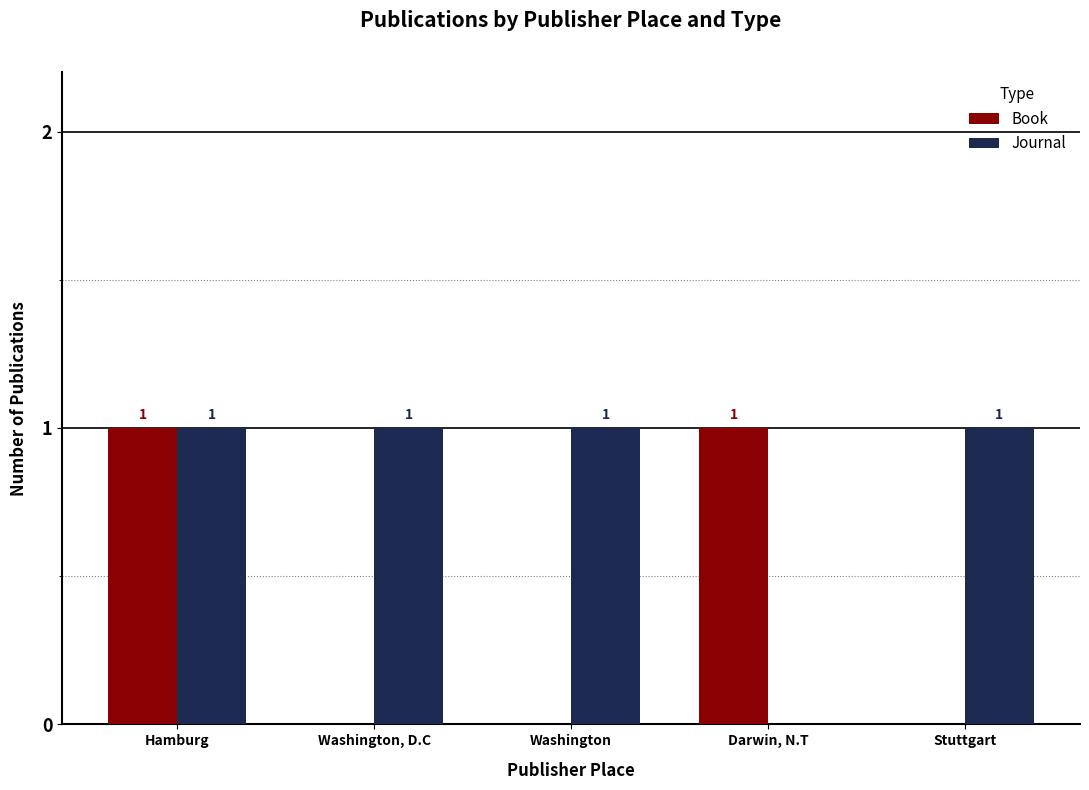

How many Journal values are between 1 and 2?

4